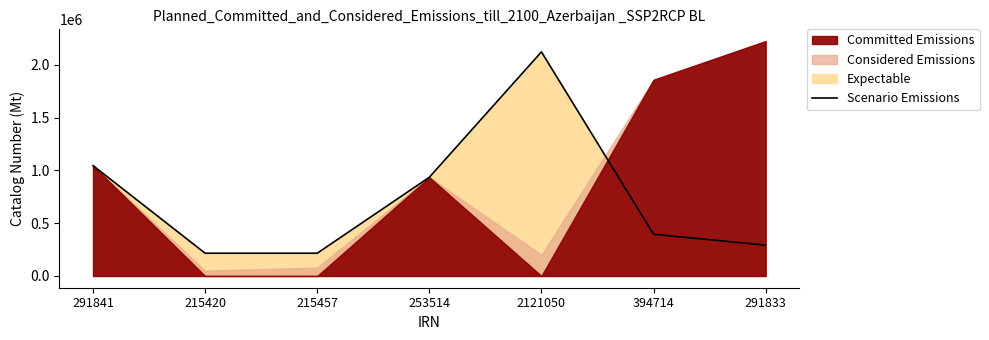

Reading right to left, list all the values displayed in this chart.

291833	394714	2121050	934451	215457	215420	1044723